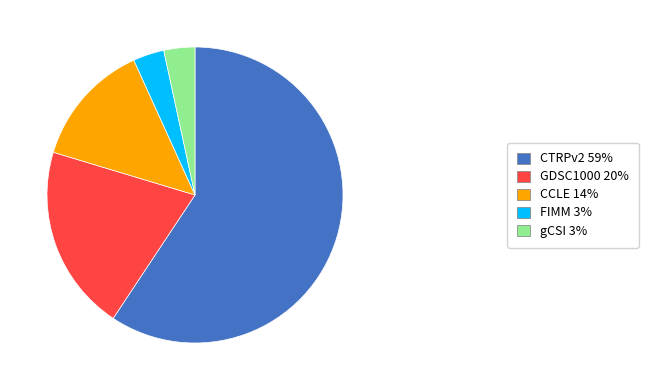

True or false: CCLE 14% accounts for 14% of the total.

True